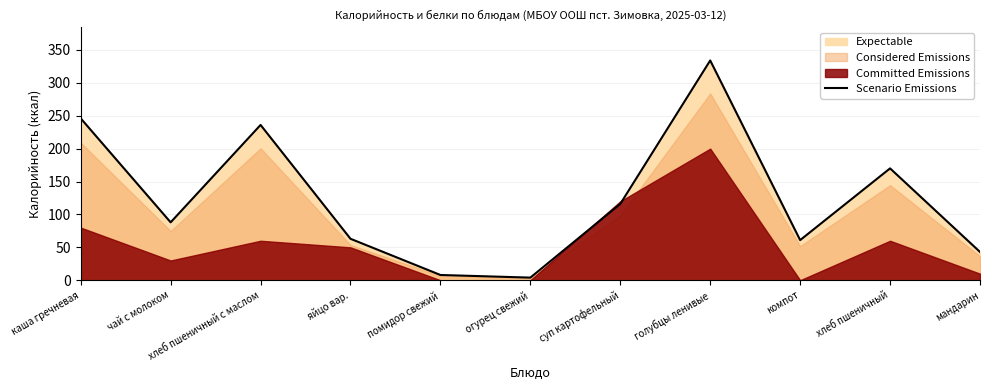

What is the sum of the values at чай с молоком and голубцы ленивые?

422